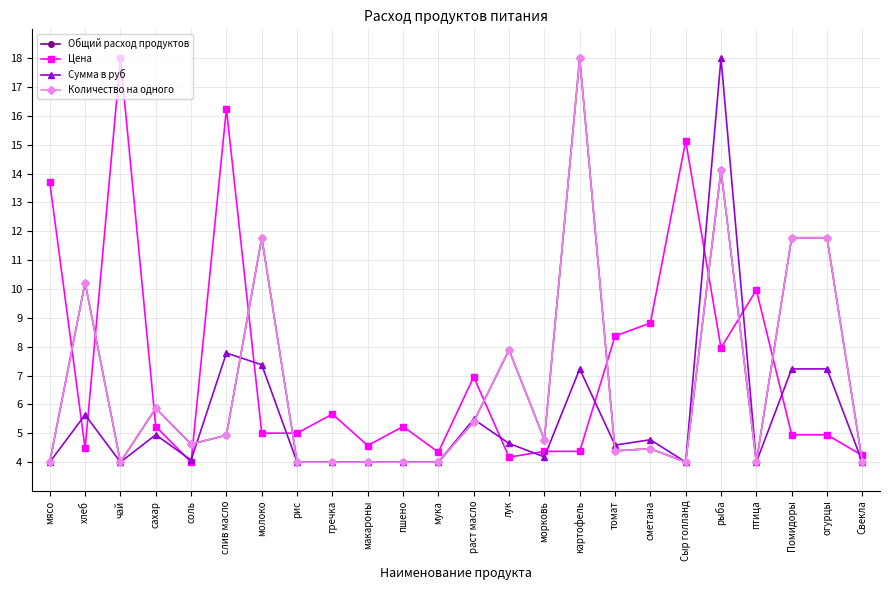

True or false: Количество на одного and Сумма в руб cross at least once.

True